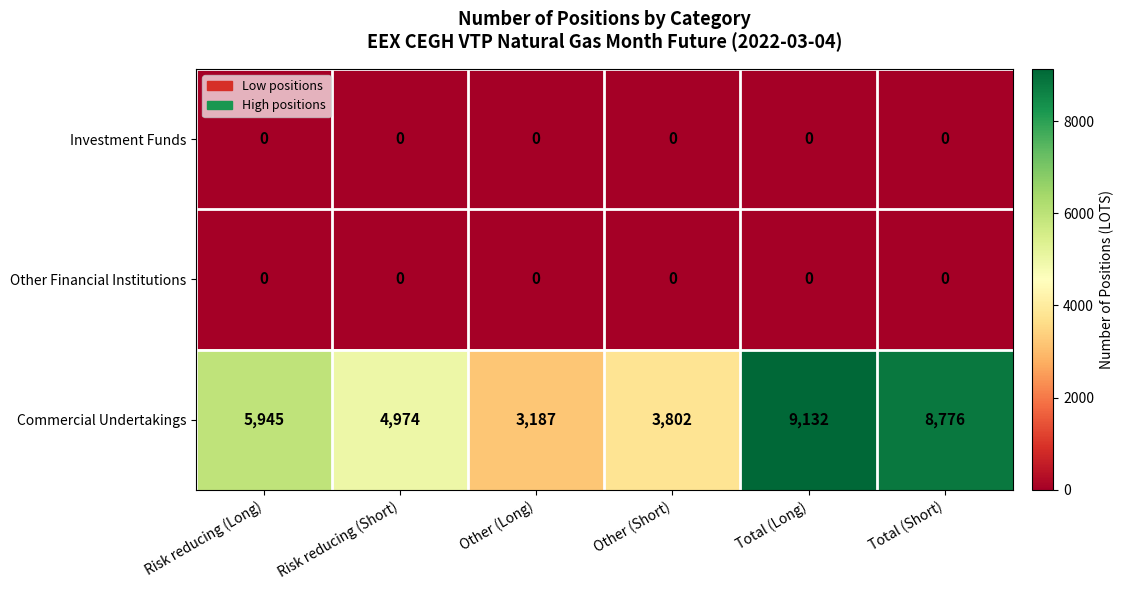

What is the difference between the highest and lowest values at Risk reducing (Long)?

5945